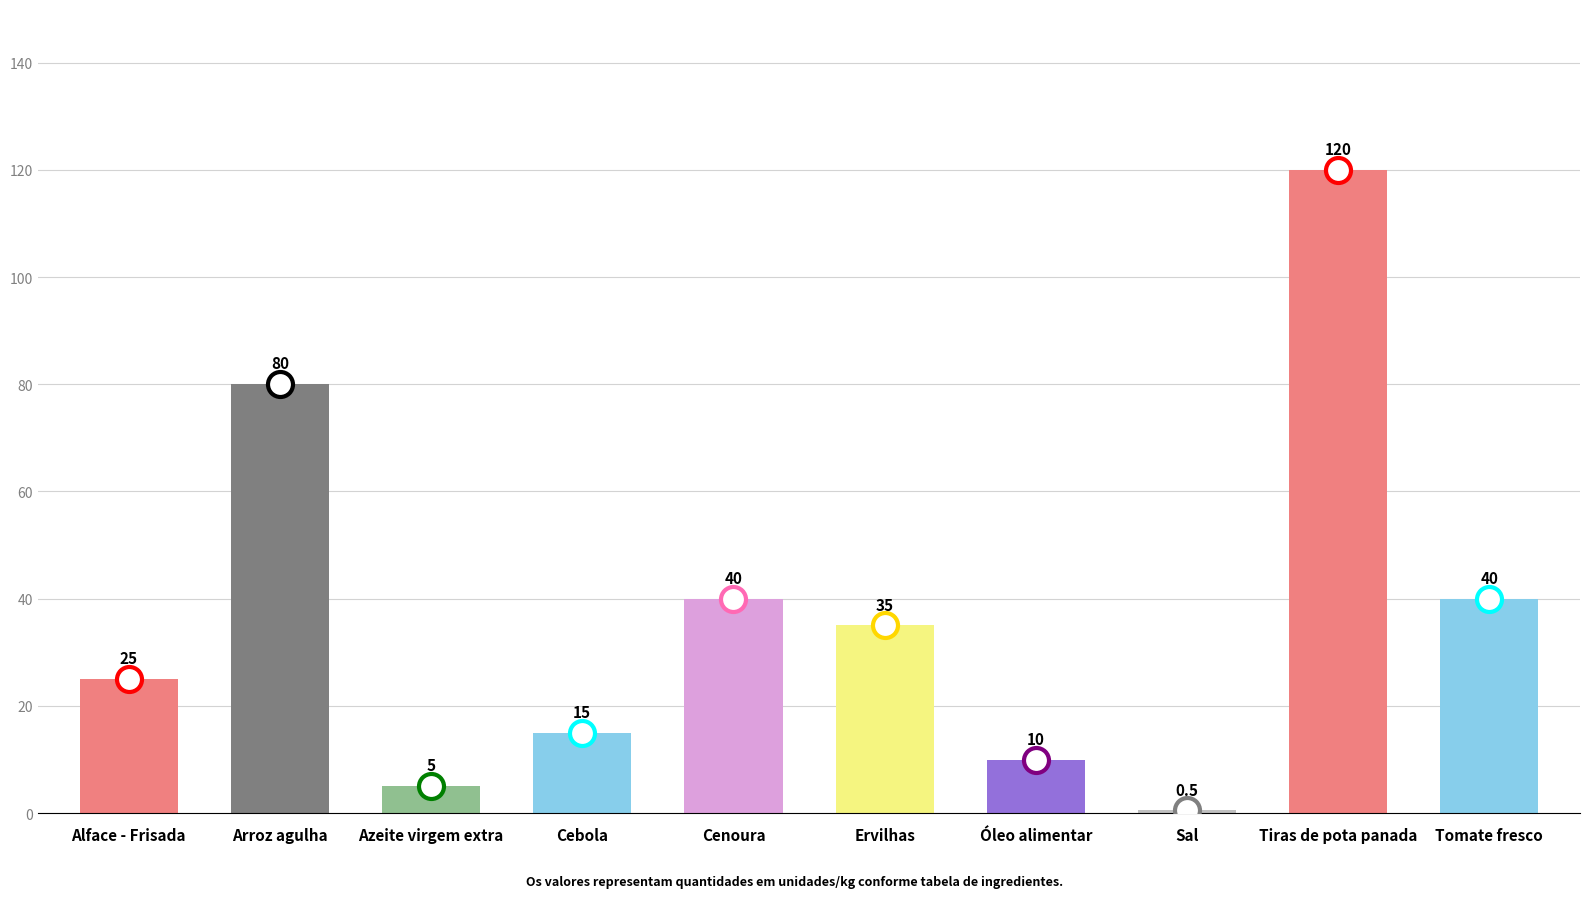

What is the difference between the values at Alface - Frisada and Azeite virgem extra?

20.0